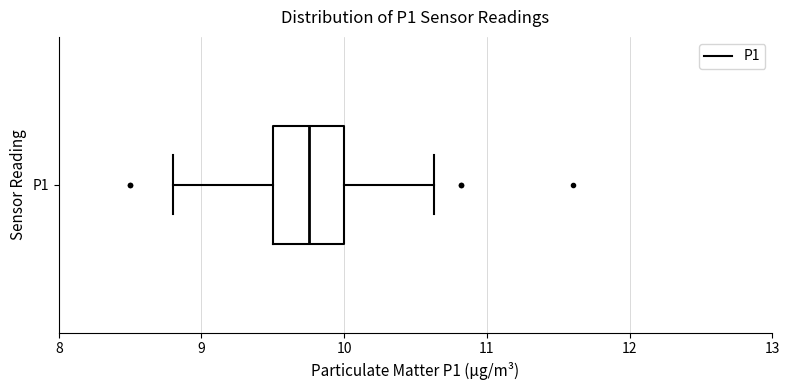

Read this box plot against the x-axis: the position of the median line, the range covered by the box, and the ends of both whiskers. The values are not printed on the chart, so give them approximately, as read against the axis.

median 9.8, box 9.5 to 10.0, whiskers 8.8 to 10.6